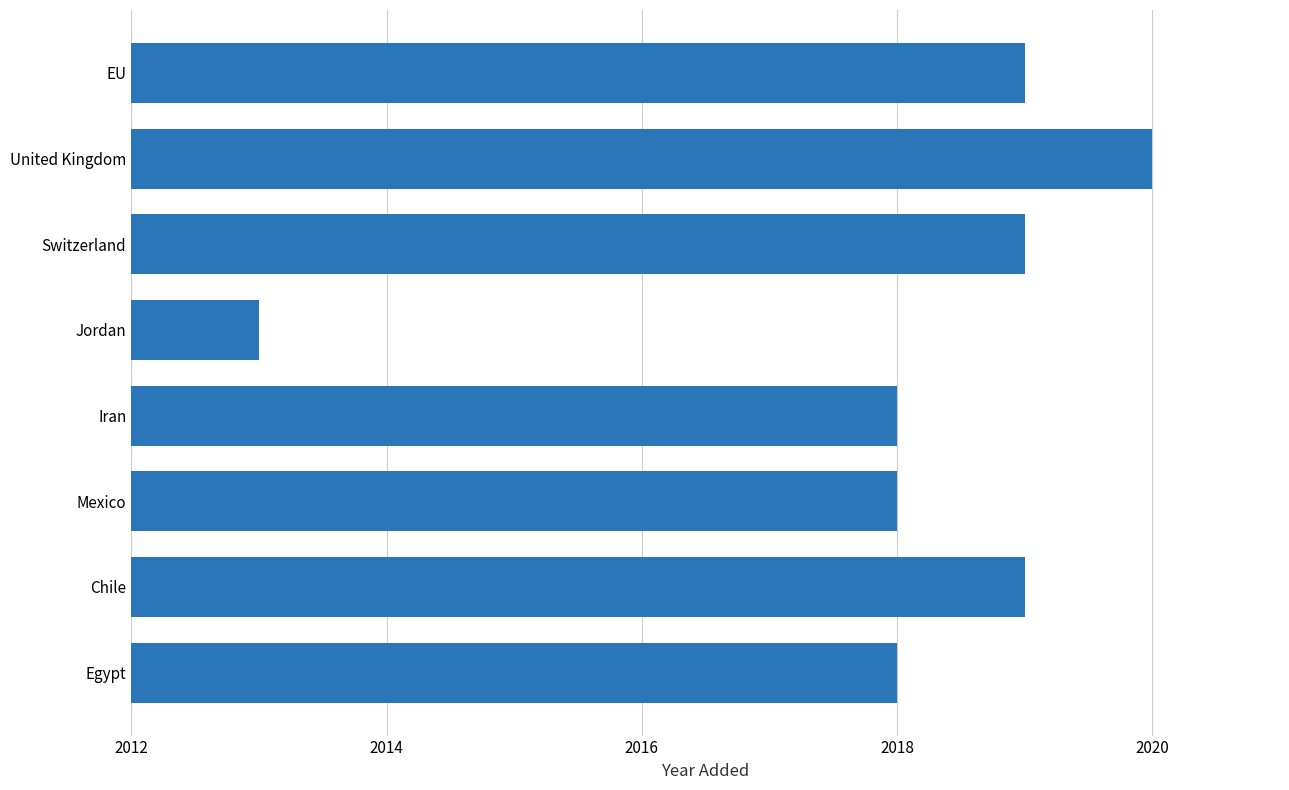

At which category does the chart reach its peak across all series?

United Kingdom